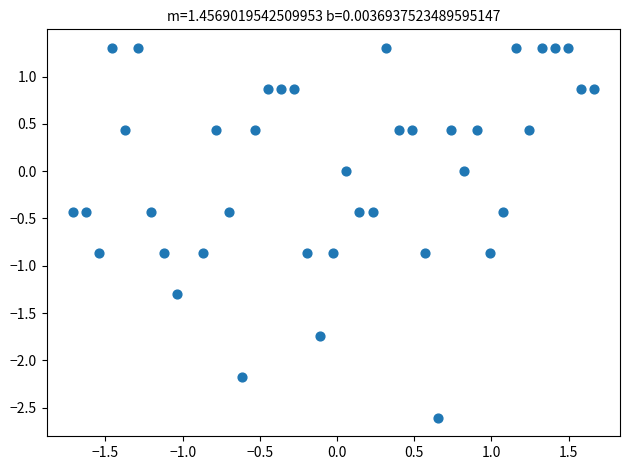

What is the range of X values (max minus min)?

3.4